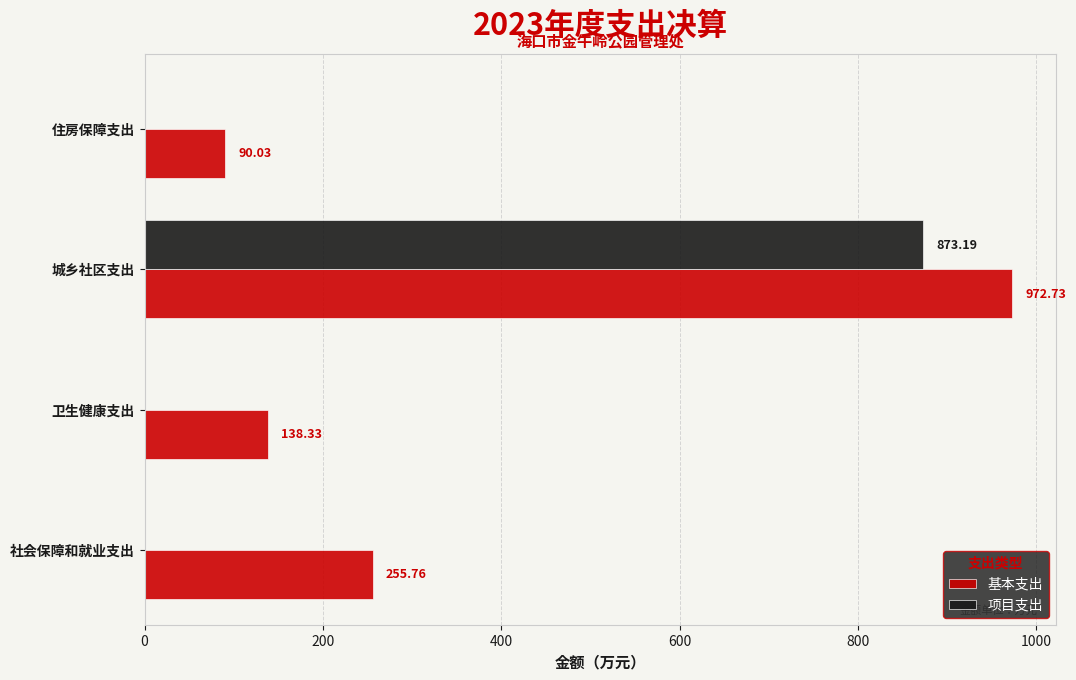

Where is 基本支出 nearest to the value 531?

社会保障和就业支出